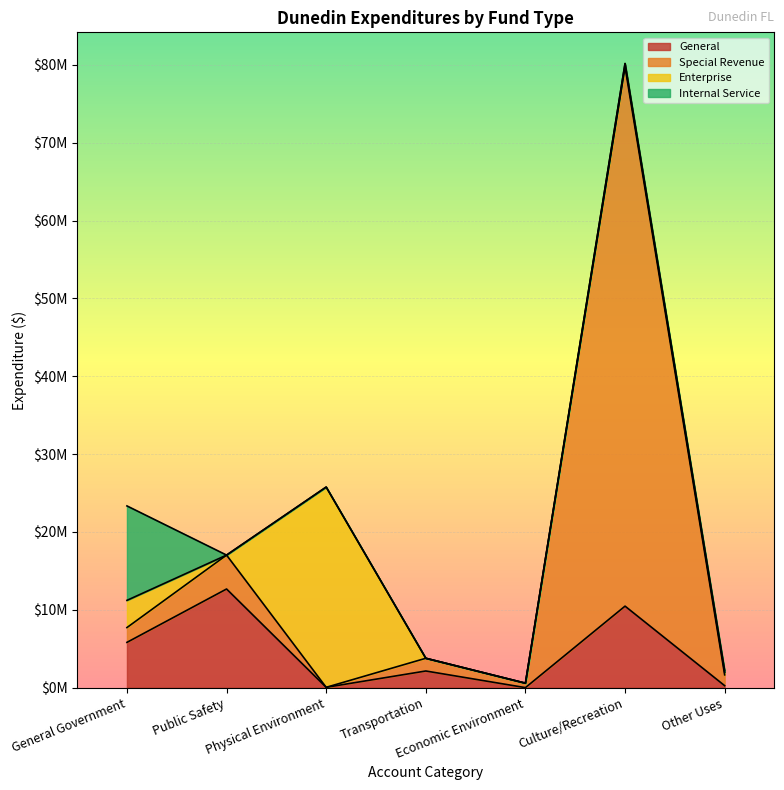

Where does the General series first go above 2137878?

General Government